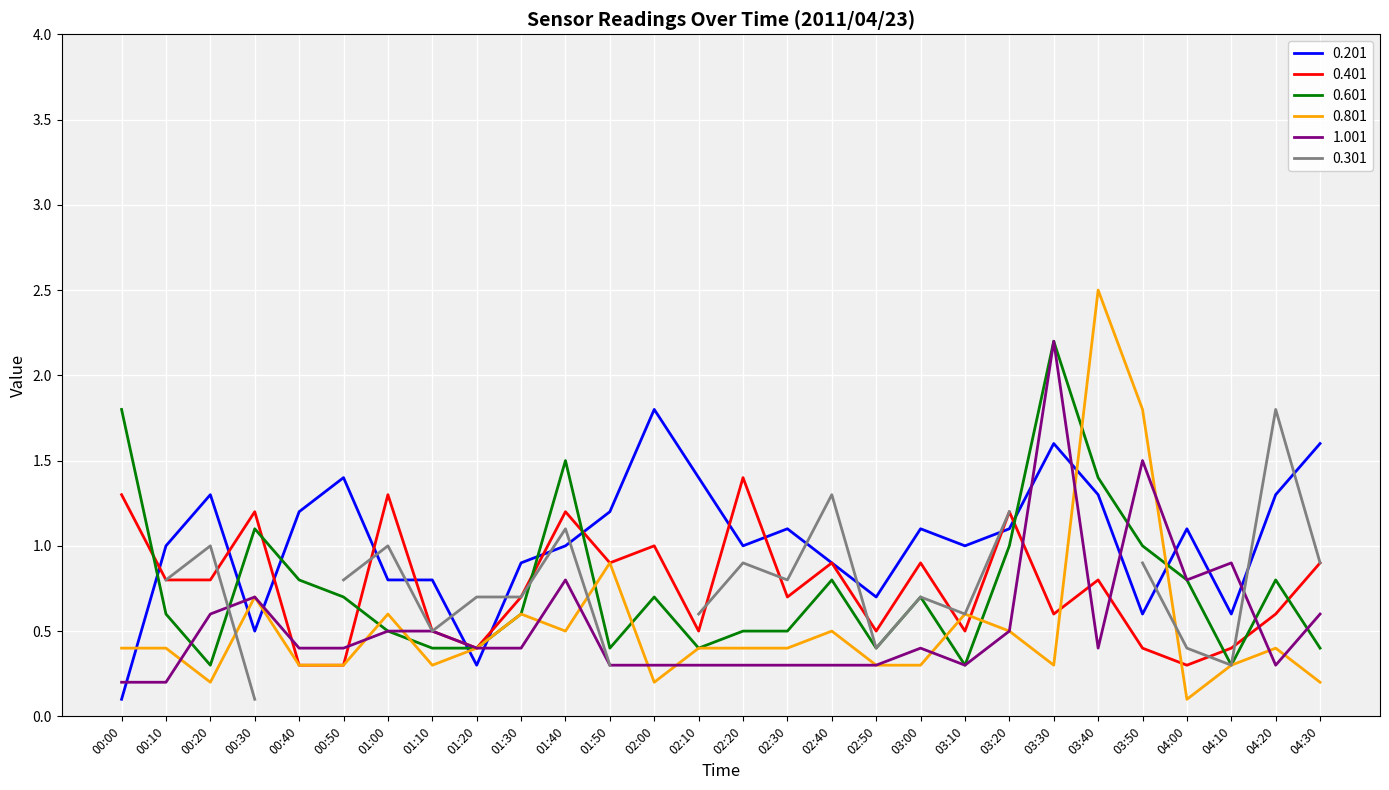

What is the sum of the 1.001 values at 02:20 and 02:30?

0.6